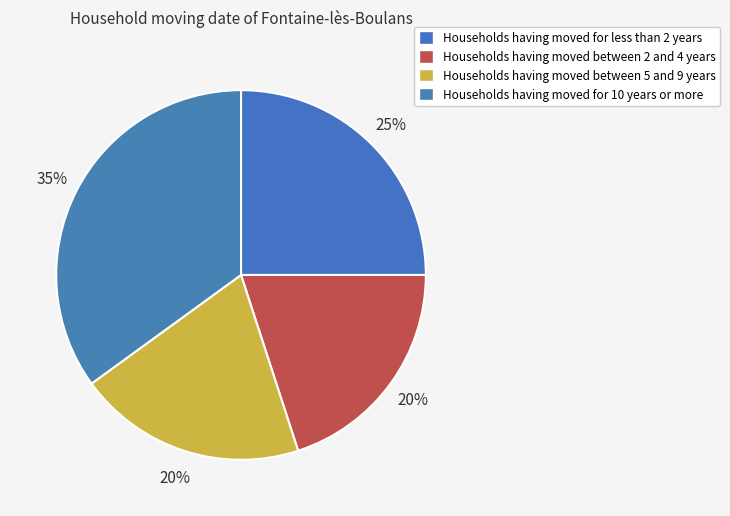

How many segments does this pie chart have?

4